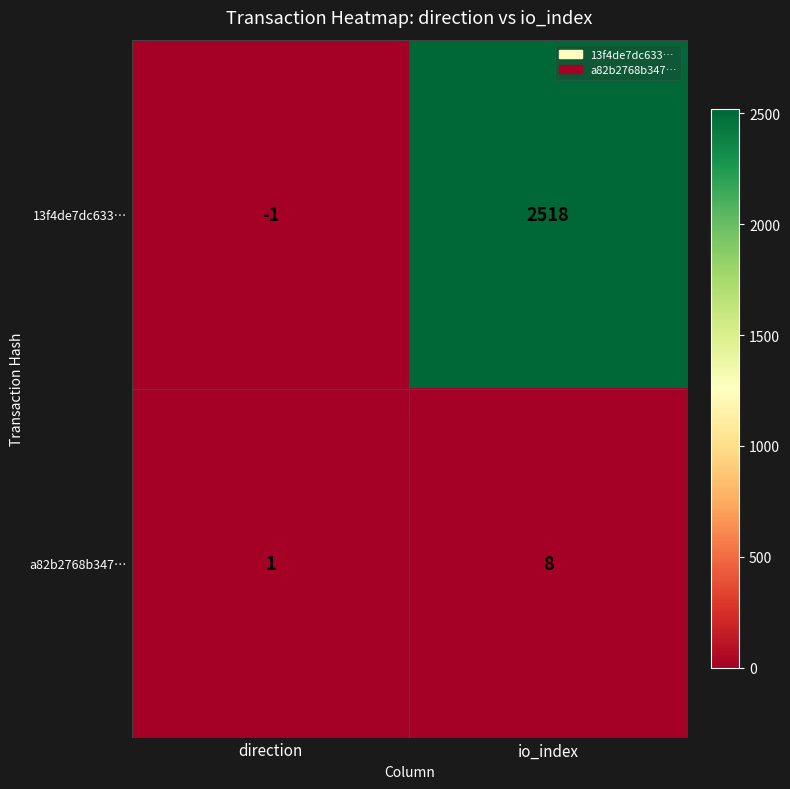

Reading left to right, what are all the values shown in this chart?

13f4de7dc633…: -1	2518
a82b2768b347…: 1	8